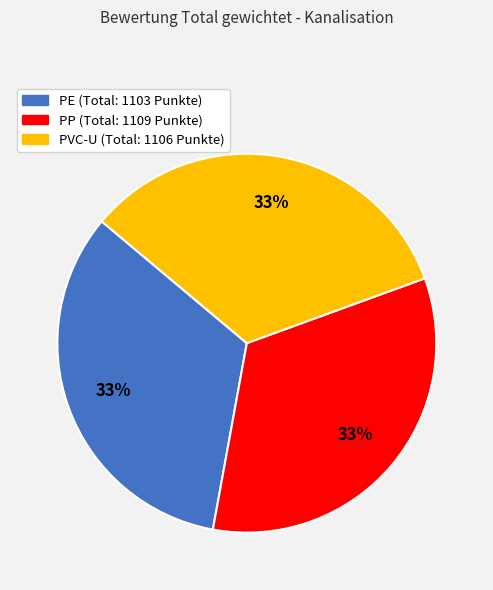

Combined, do PE and PP account for over 50%?

Yes